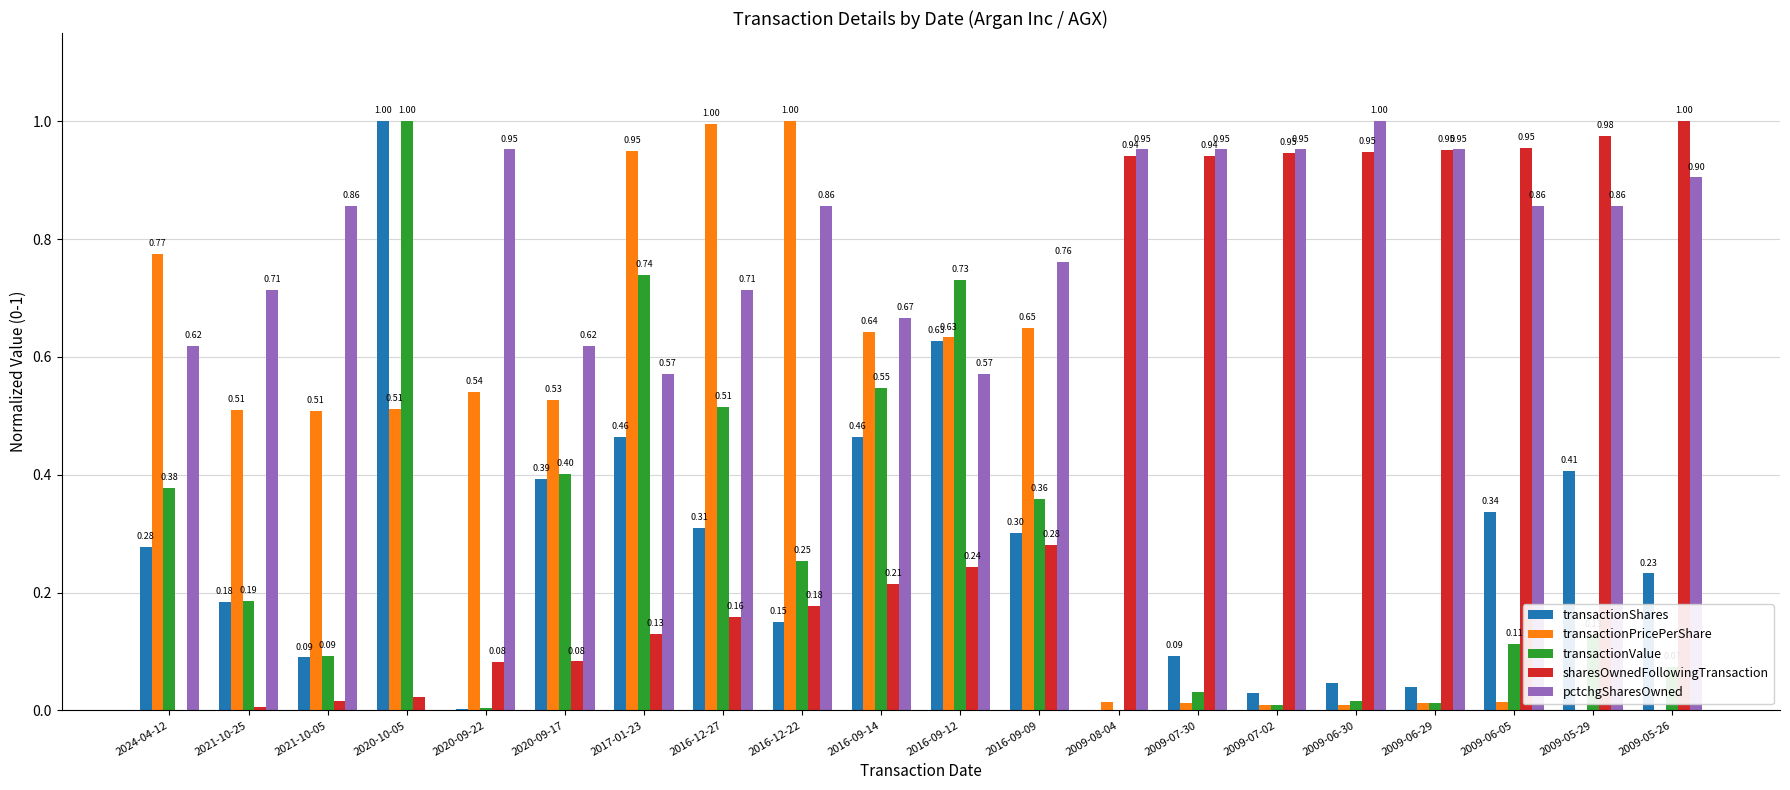

How many distinct data groups are displayed?

5